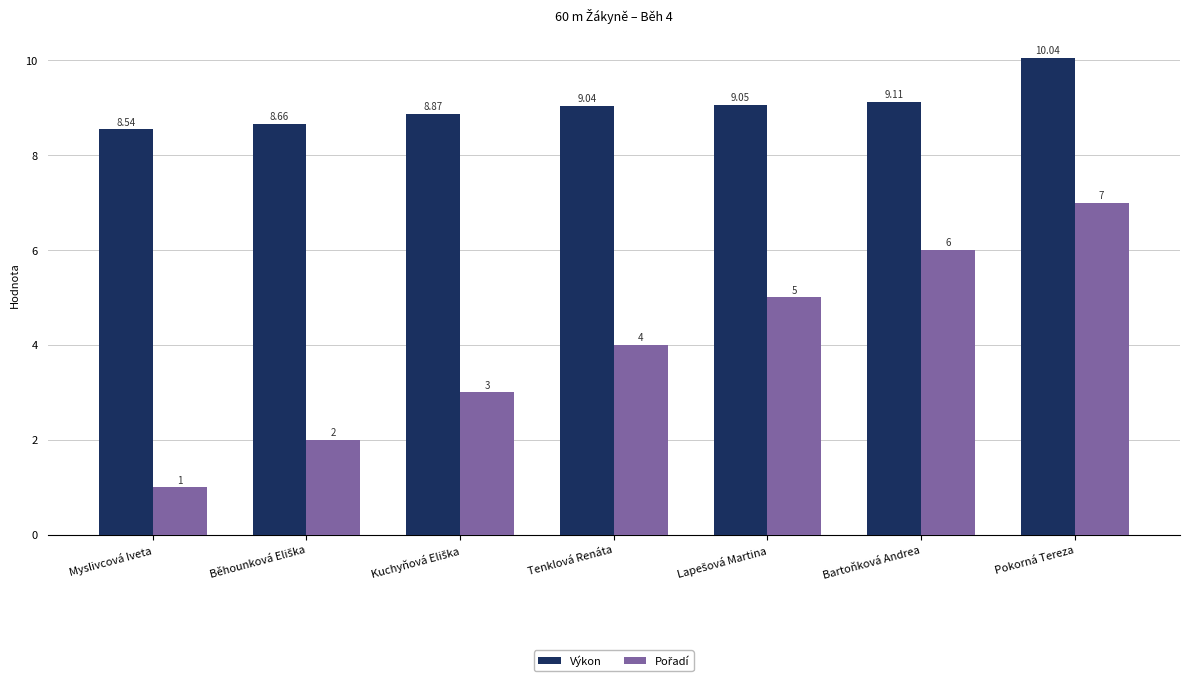

How many bars are there in total?

14